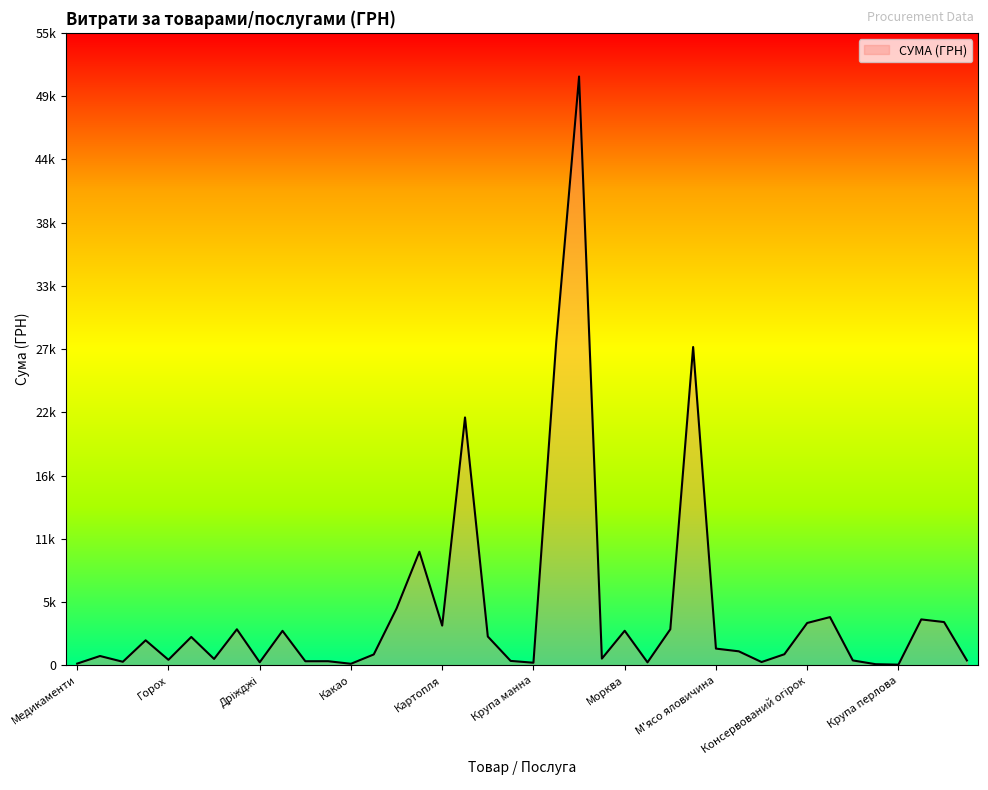

Reading right to left, what are all the values shown in this chart?

439.9	3776.8	4006.2	74.0	112.5	441.0	4207.0	3696.6	978.0	300.0	1233.6	1468.8	27688.3	3150.0	273.0	3021.0	597.6	51204.7	28163.2	240.0	399.8	2518.0	21564.0	3468.0	9890.6	4958.5	960.0	148.7	372.0	370.0	3011.4	280.0	3147.4	570.0	2478.3	494.6	2189.6	323.4	825.0	165.0